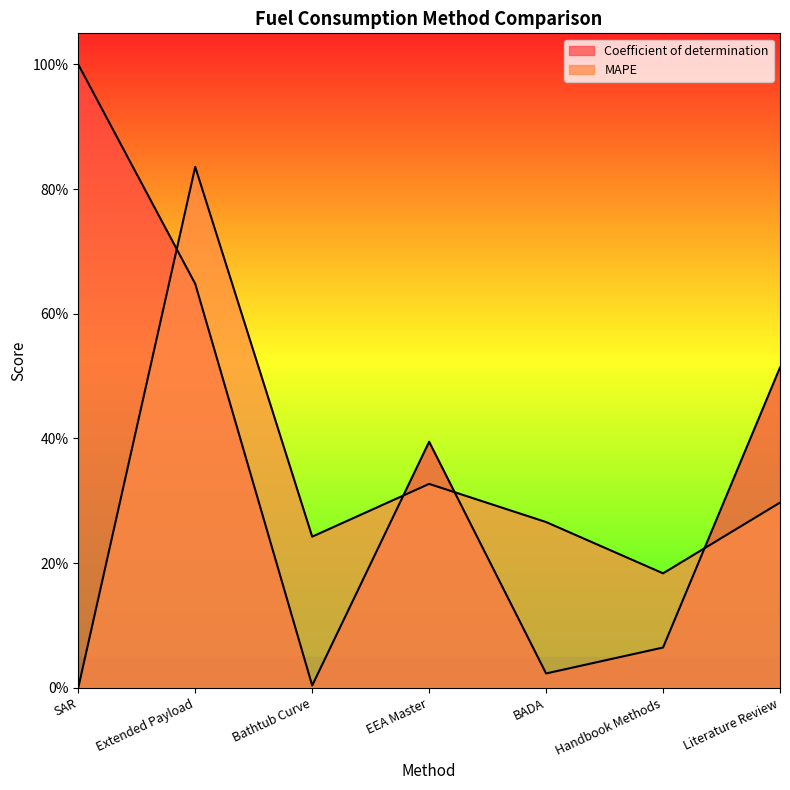

What is the label of the 3rd point from the right?

BADA